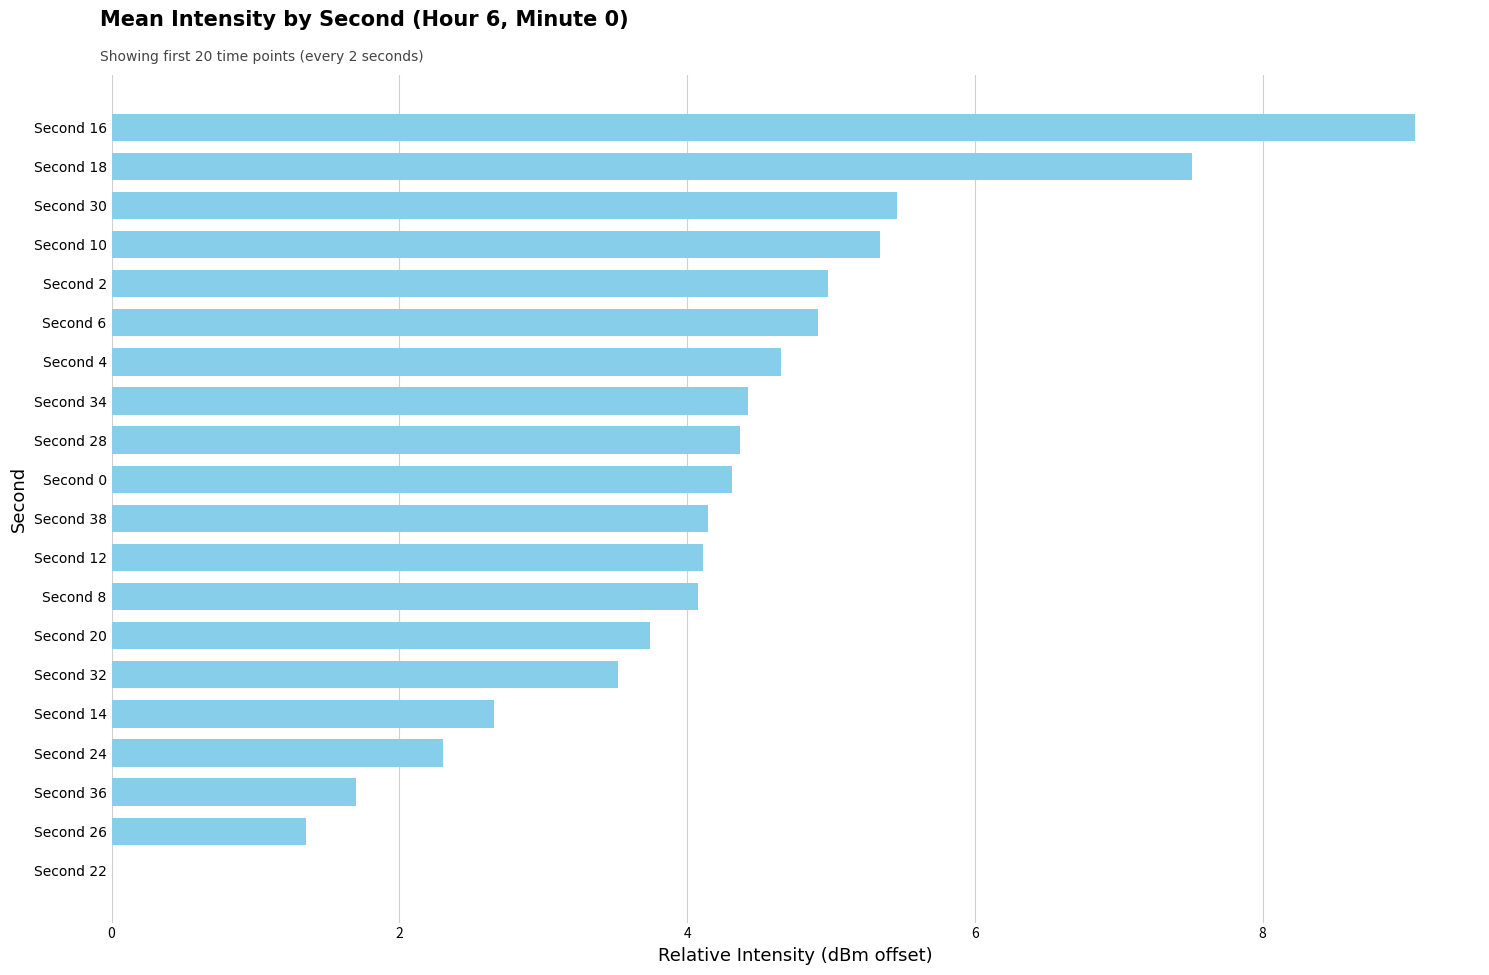

What is the ratio of the value at Second 16 to the value at Second 14?

3.4